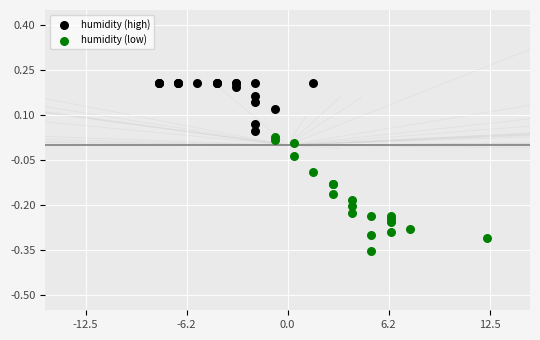

Which series contains the lowest Y value?

humidity (low)